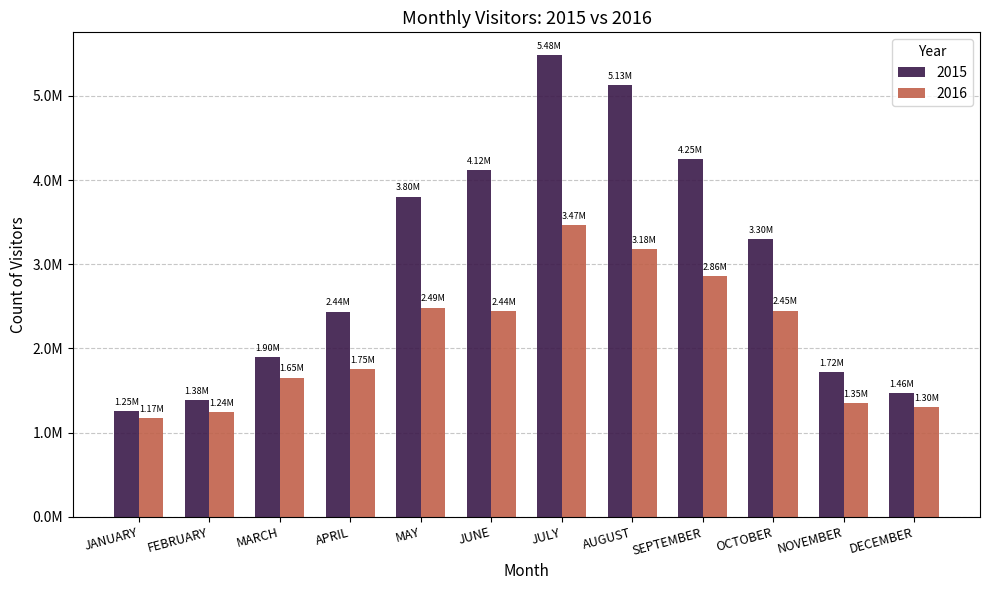

Which series has the largest total across all categories?

2015